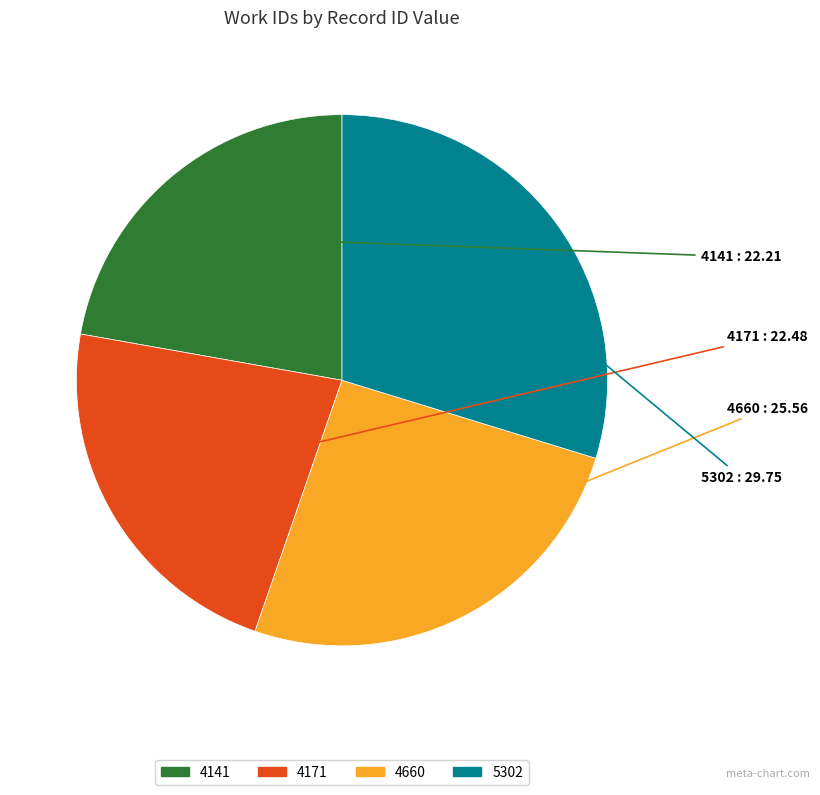

Which category has the biggest portion of the pie?

5302